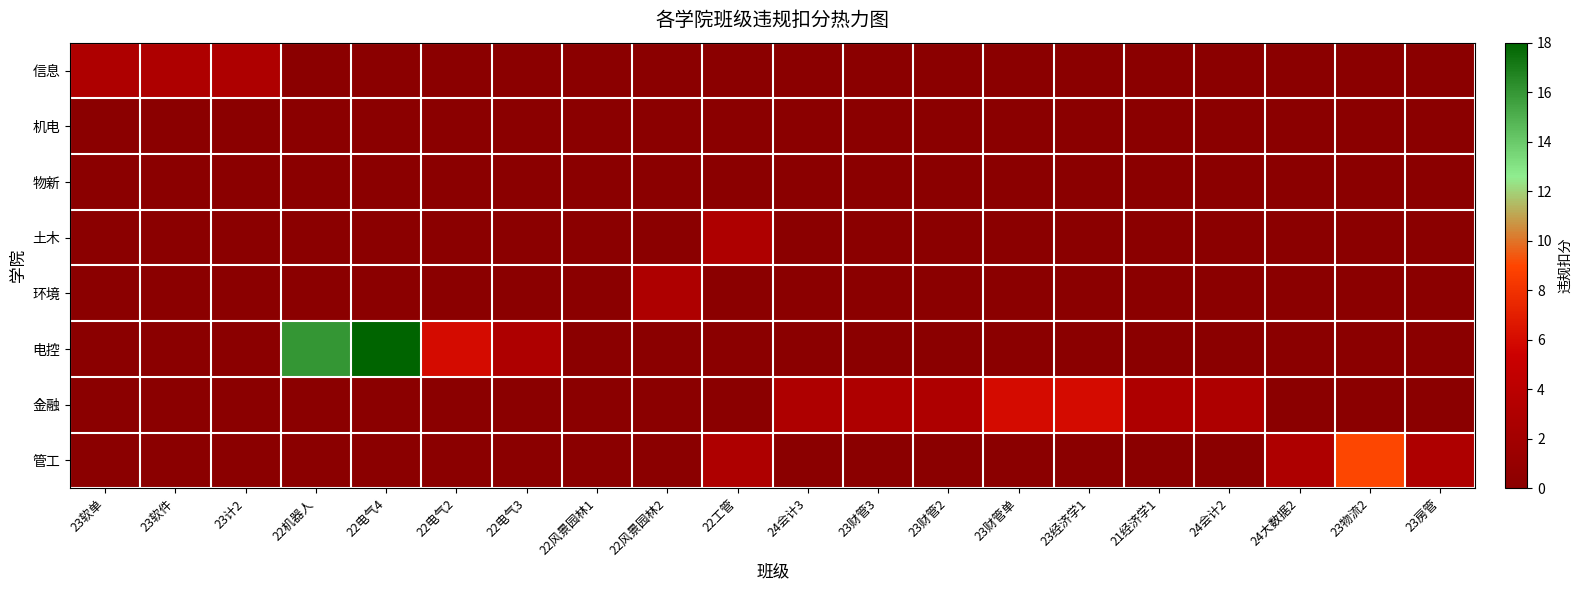

What is the greatest value displayed?

18